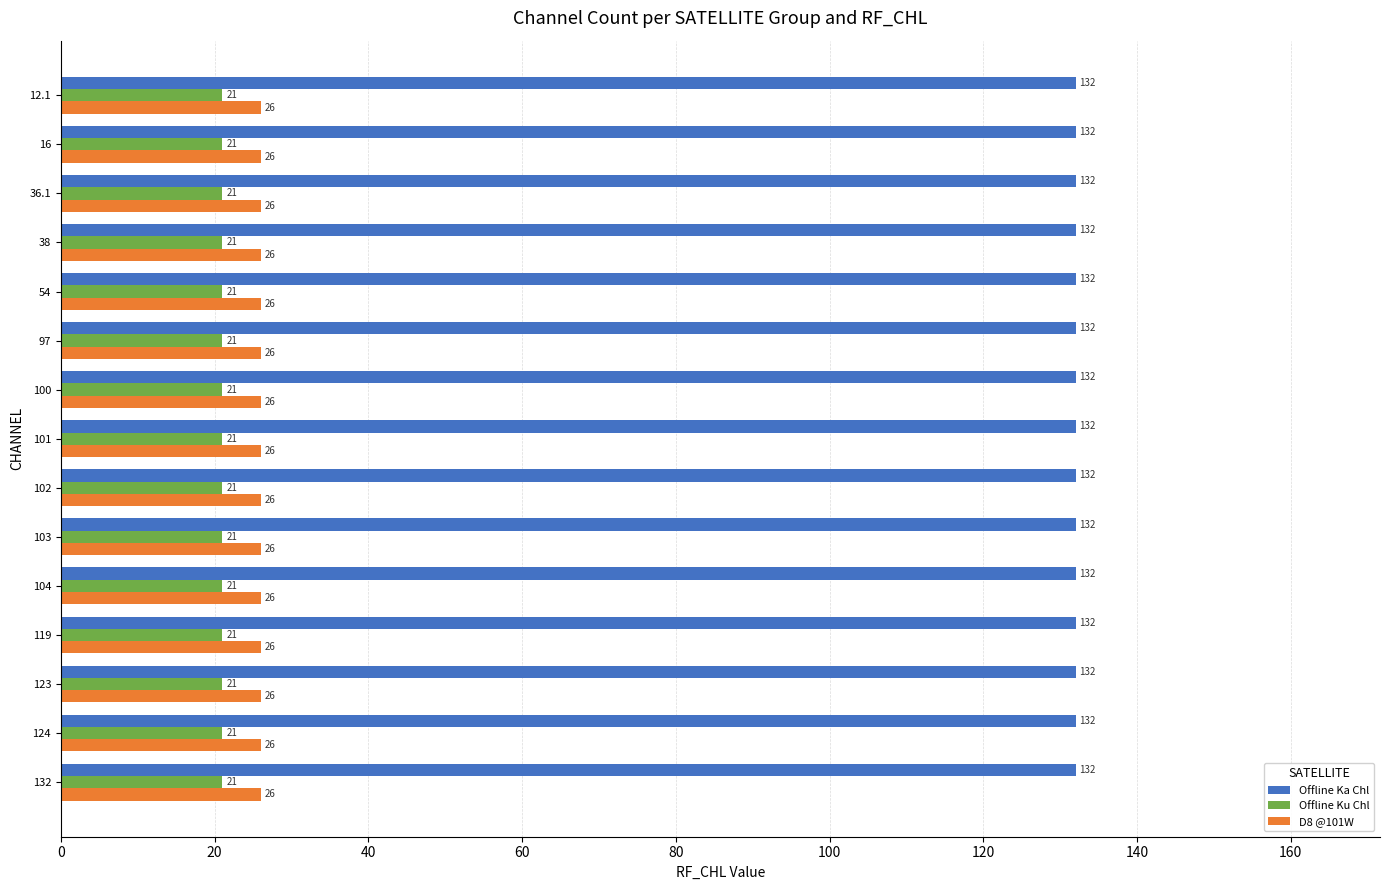

List the series in order of their peak value, lowest first.

Offline Ku Chl, D8 @101W, Offline Ka Chl